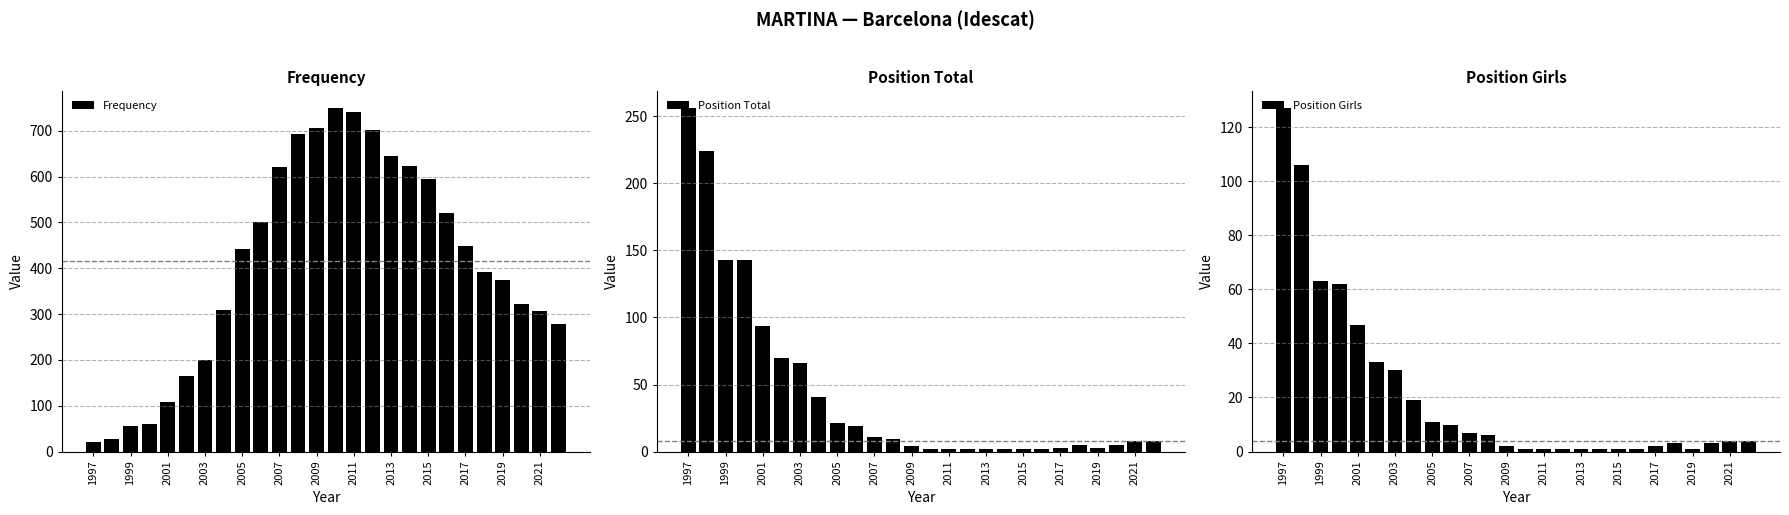

Which series has the largest total across all categories?

Frequency